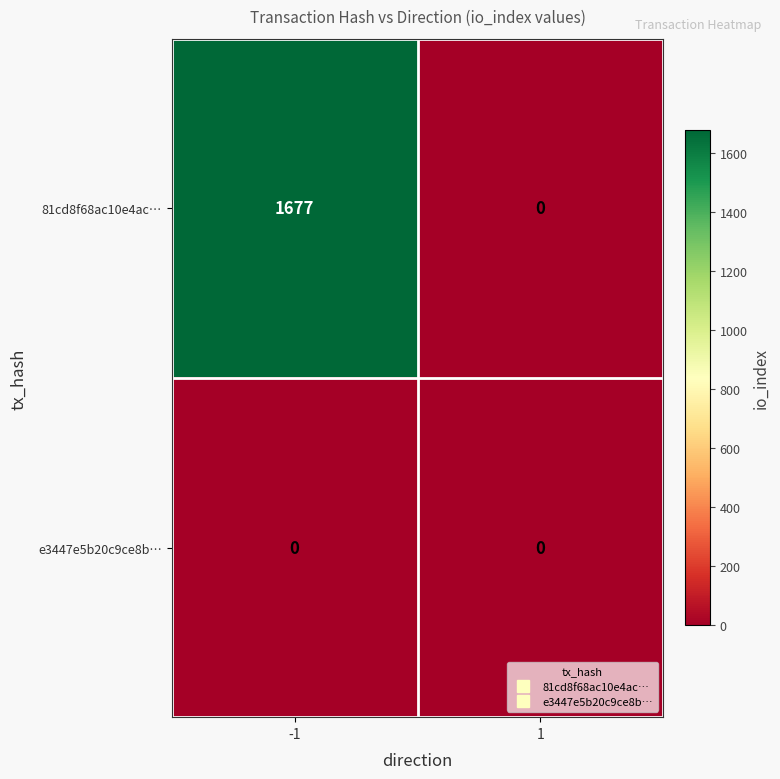

Is it true that 81cd8f68ac10e4ac… equals 1677 at -1?

True